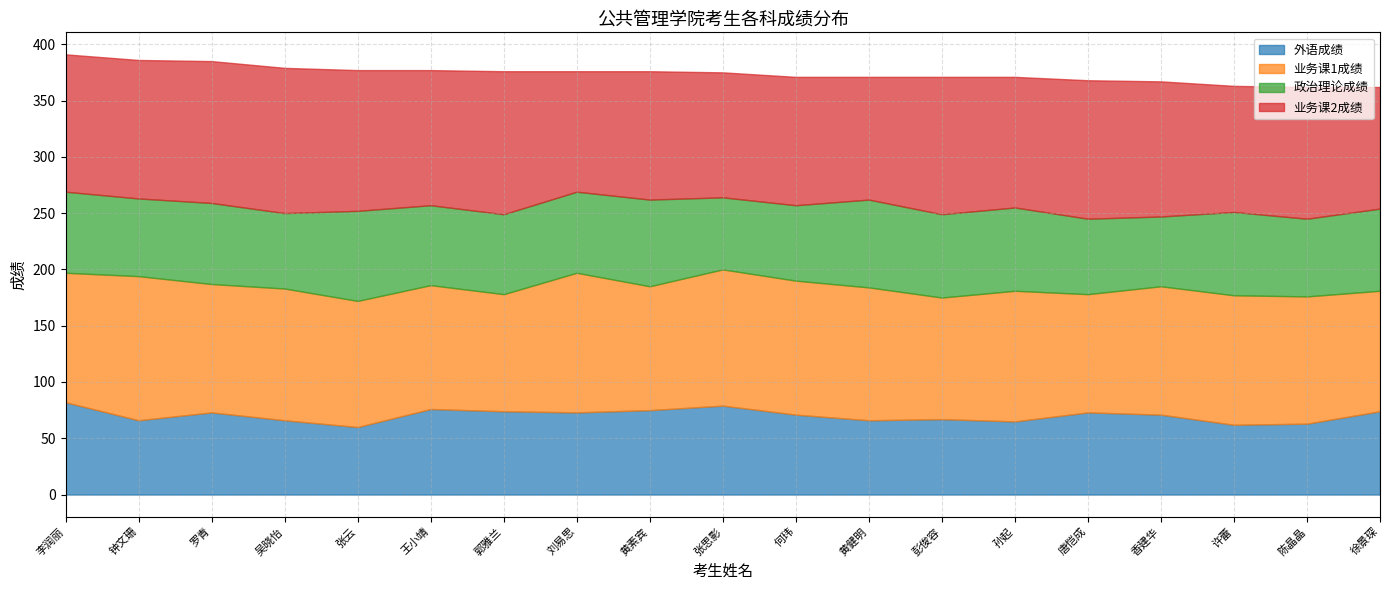

What position from the right is 彭俊容?

7